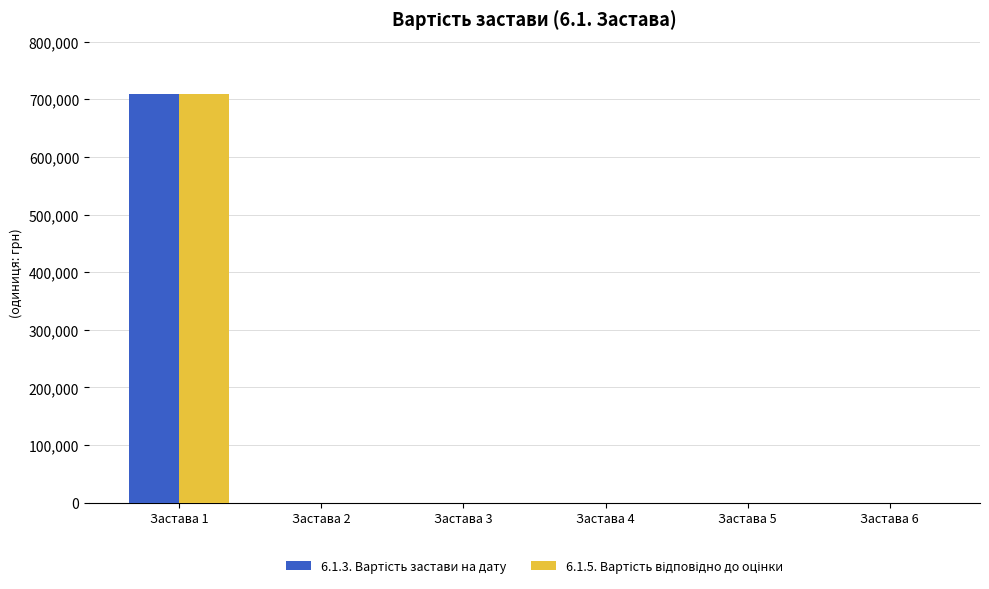

What is the greatest value displayed?

709500